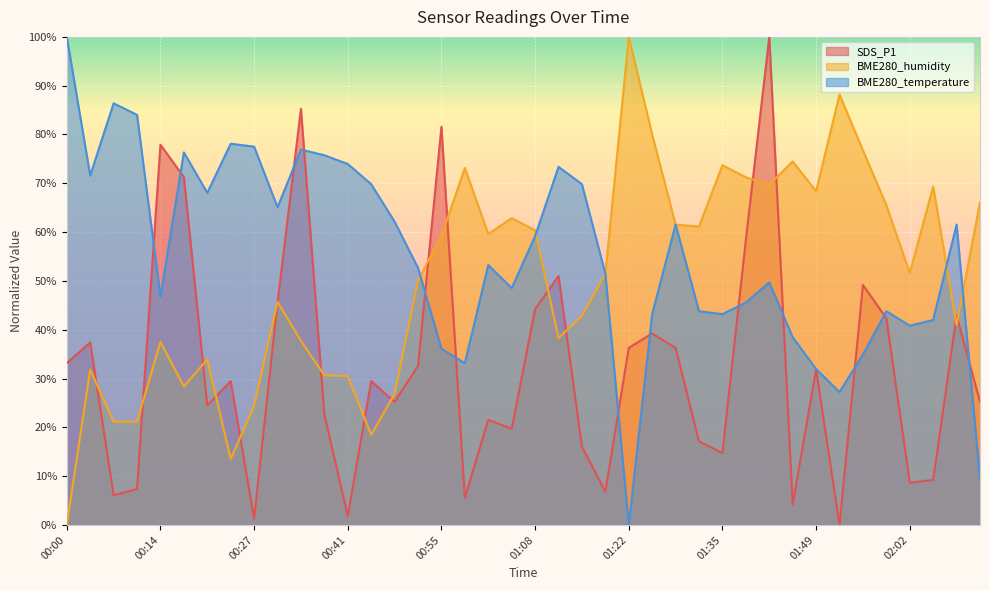

At which category does BME280_temperature reach its first local peak?

00:07